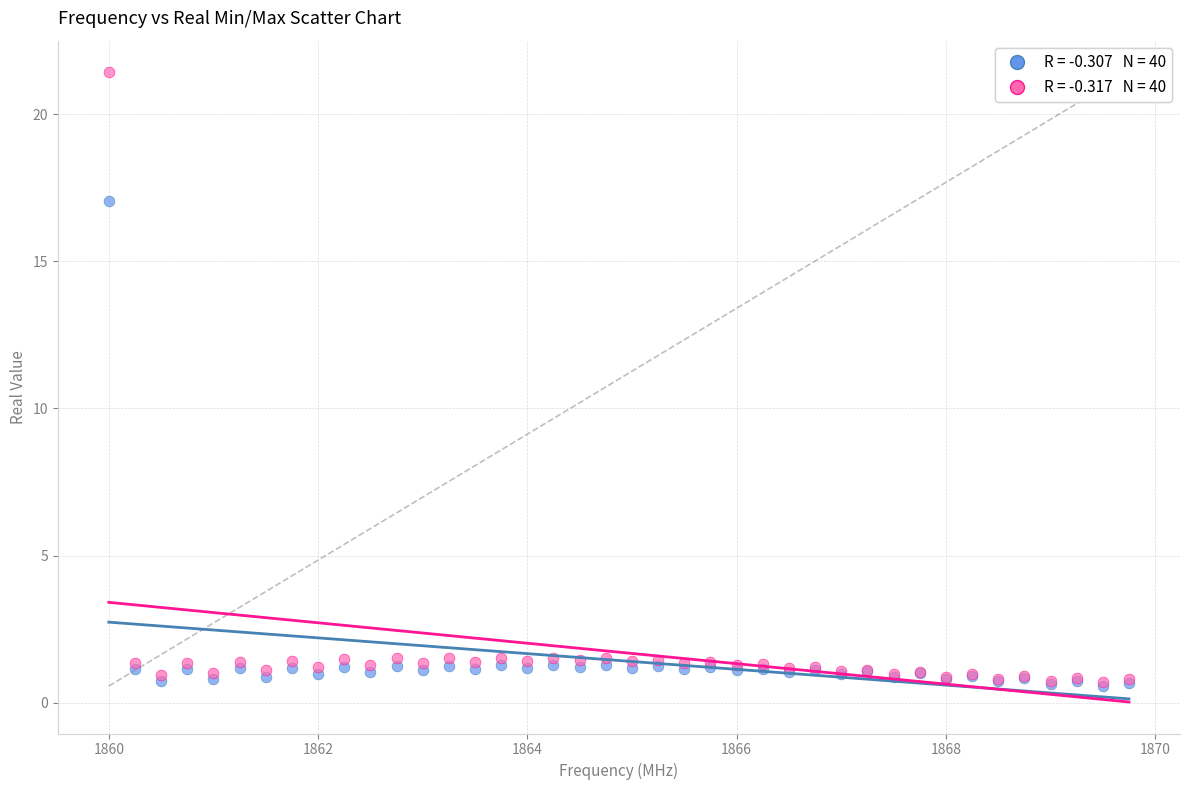

Across all series, what Y value is closest to 10?

17.1